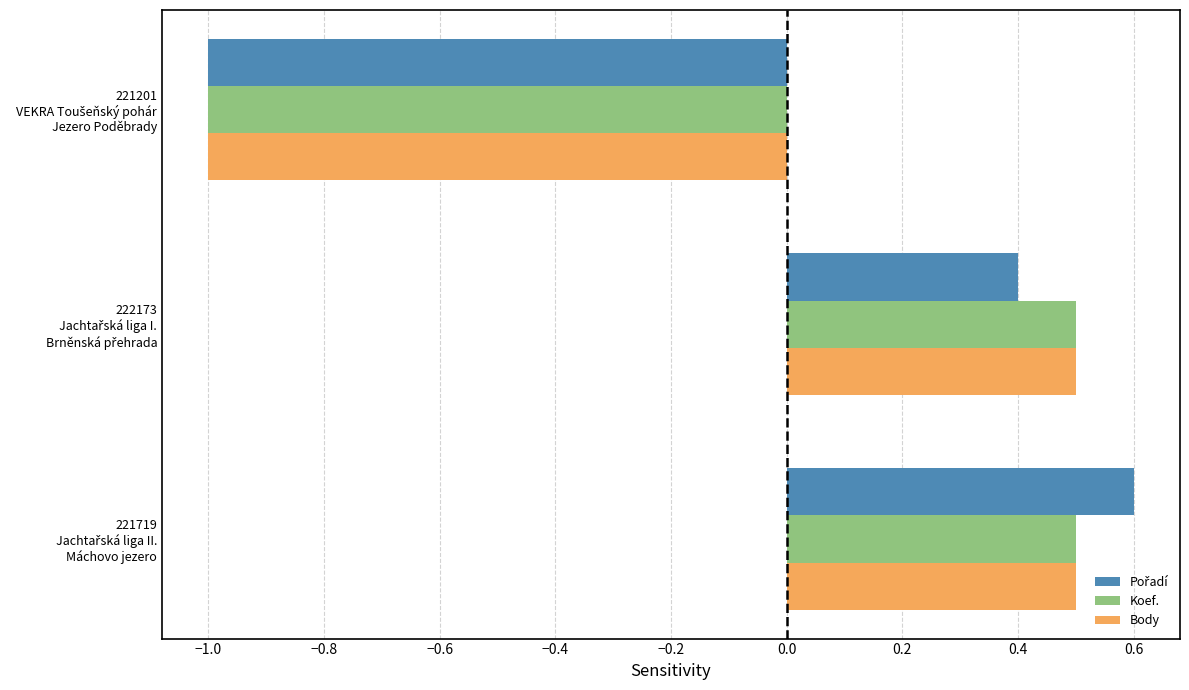

What is the minimum value for Koef.?

-1.0